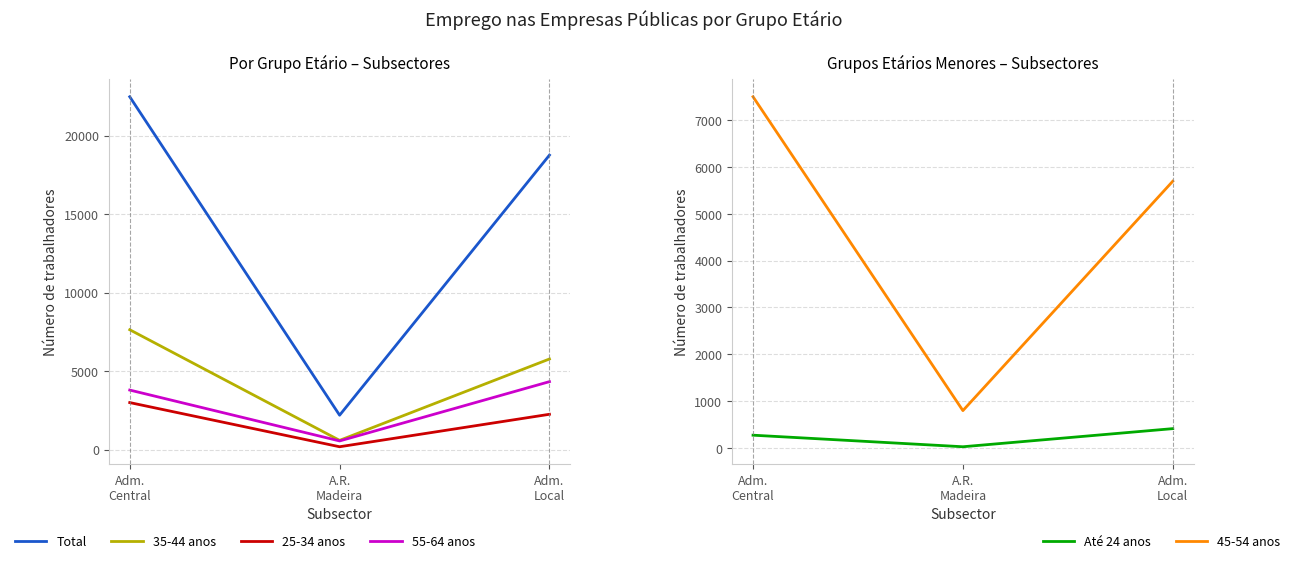

How many lines are shown in the chart?

6